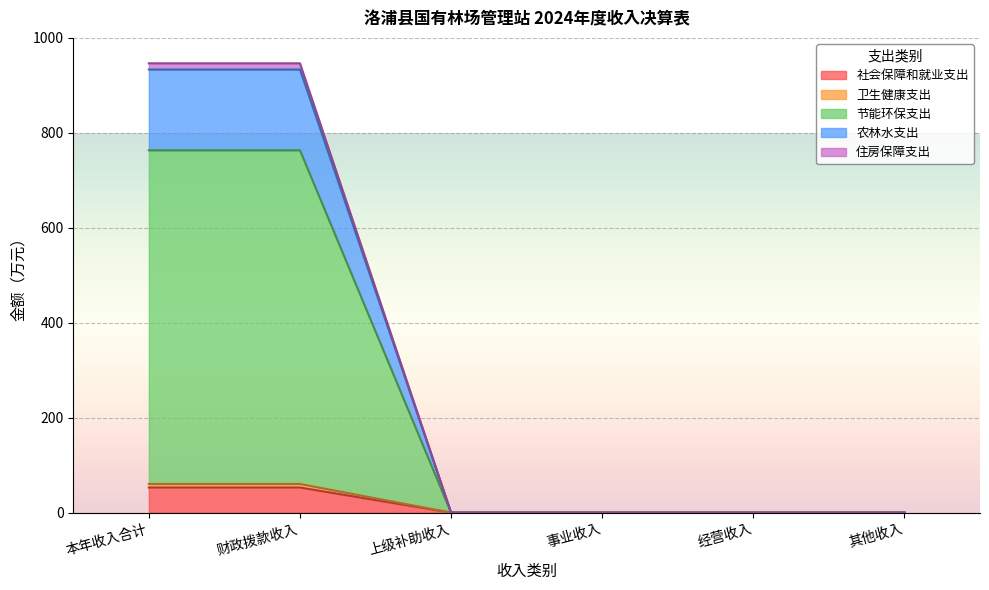

What is the highest value of the 社会保障和就业支出 series?

52.9